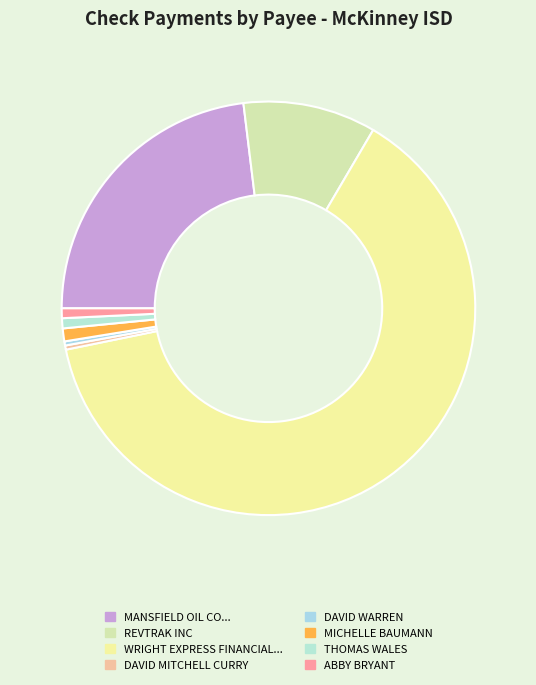

Is there a majority slice in this chart?

Yes